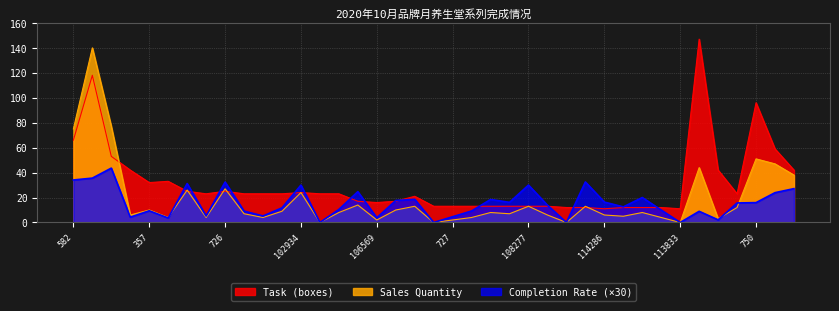

True or false: Task (boxes) and Sales Quantity intersect in this chart.

True